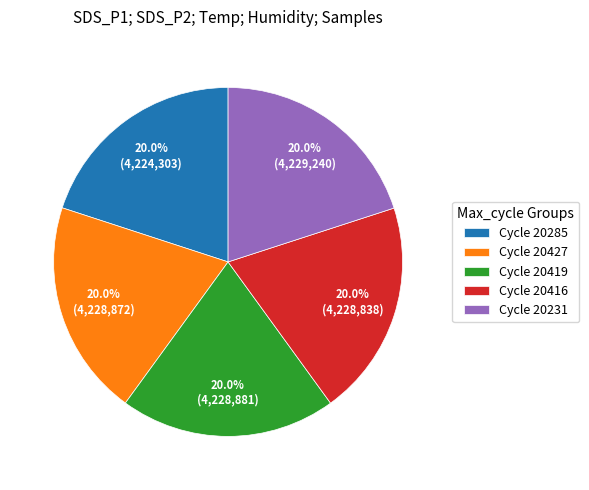

Is there a majority slice in this chart?

No